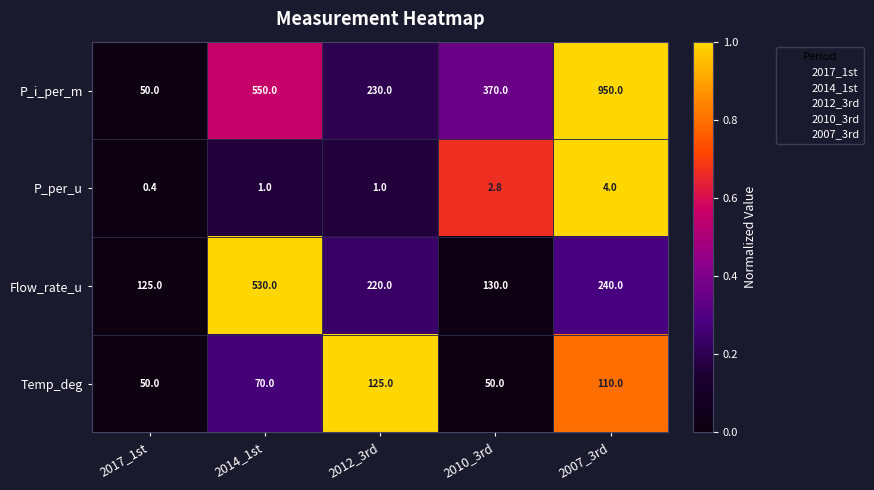

What is the difference between the maximum and minimum values in the P_per_u series?

3.6